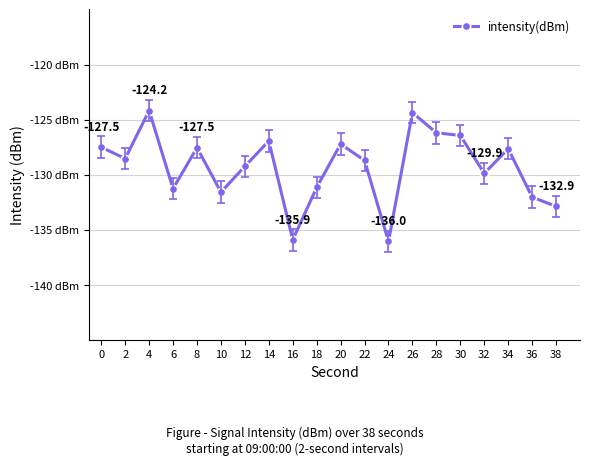

Does the chart have visible grid lines?

Yes